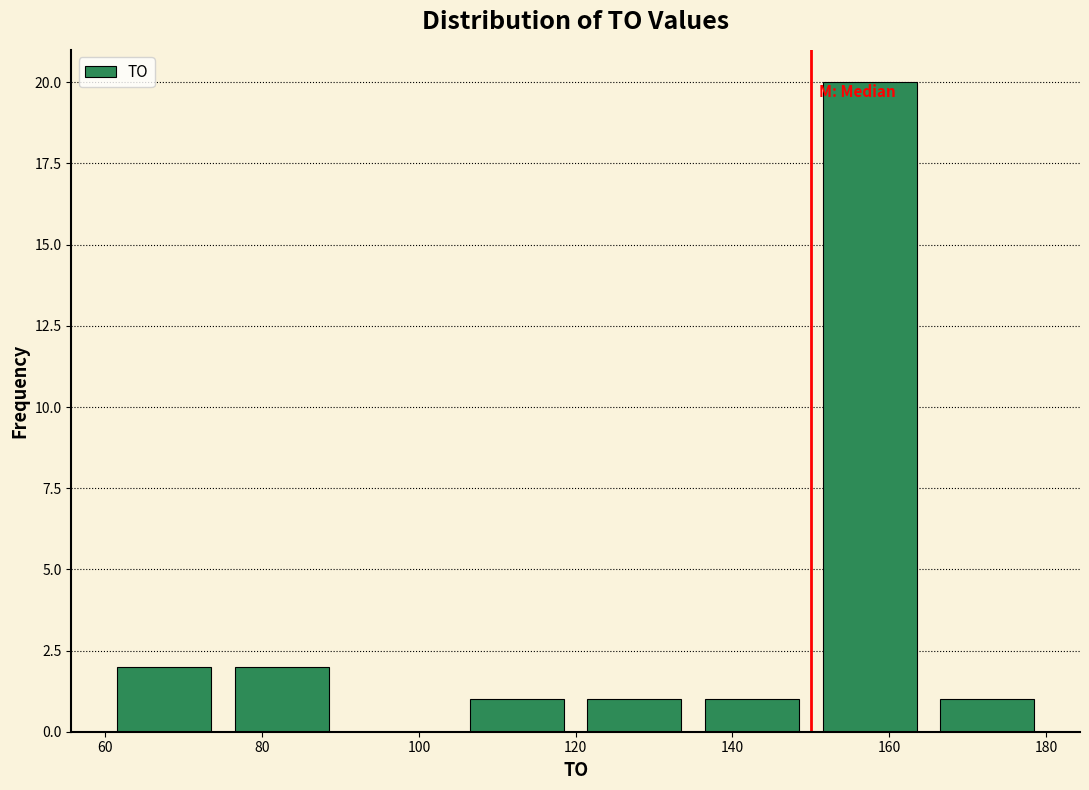

Reading left to right, transcribe this chart: for each bar, give the range it covers on the x-axis and its height. Neither the bar edges nor the heights are printed on the chart, so give them approximately, as read against the axes.

60 to 75: 2
75 to 90: 2
90 to 105: 0
105 to 120: 1
120 to 135: 1
135 to 150: 1
150 to 165: 20
165 to 180: 1